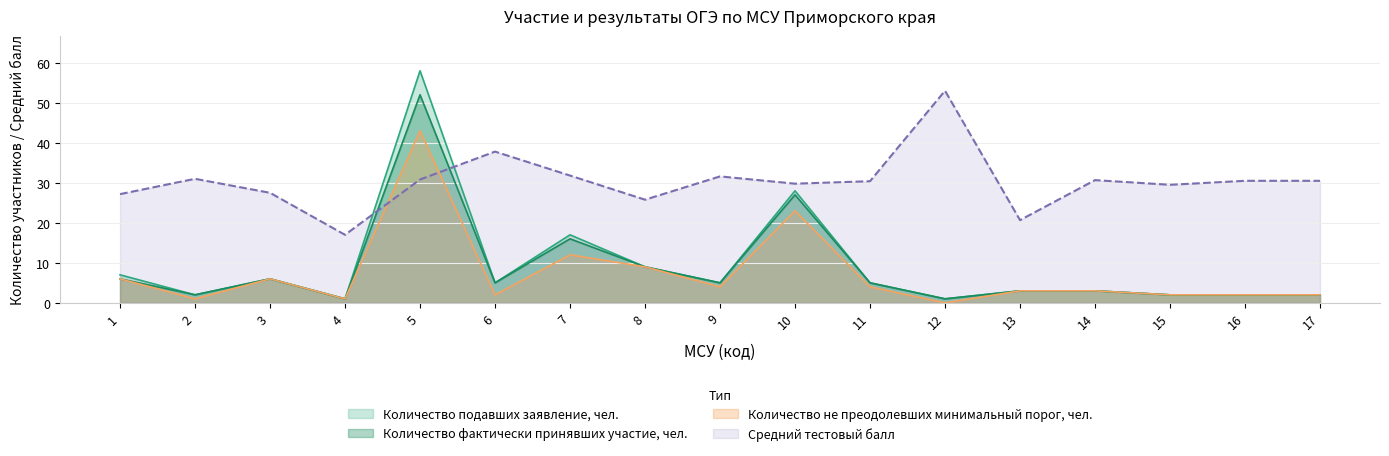

What is the difference between the maximum and second lowest values in the Количество подавших заявление, чел. series?

57.0